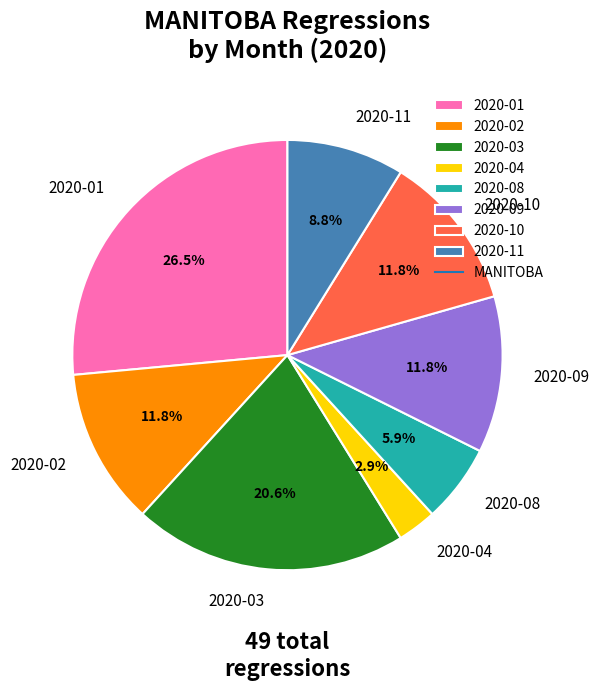

Approximately how many times larger is the value at 2020-08 compared to 2020-11?

0.7